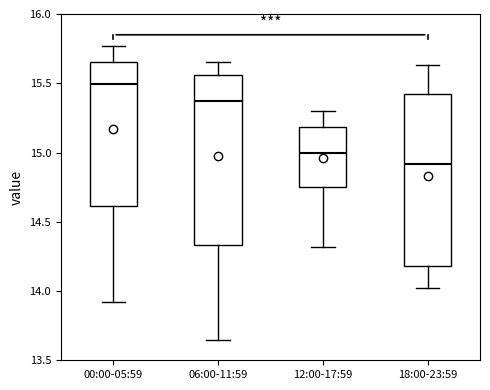

Where does the median line of the box for 18:00-23:59 sit on the y-axis? The values are not printed on the chart, so give them approximately, as read against the axis.

14.90